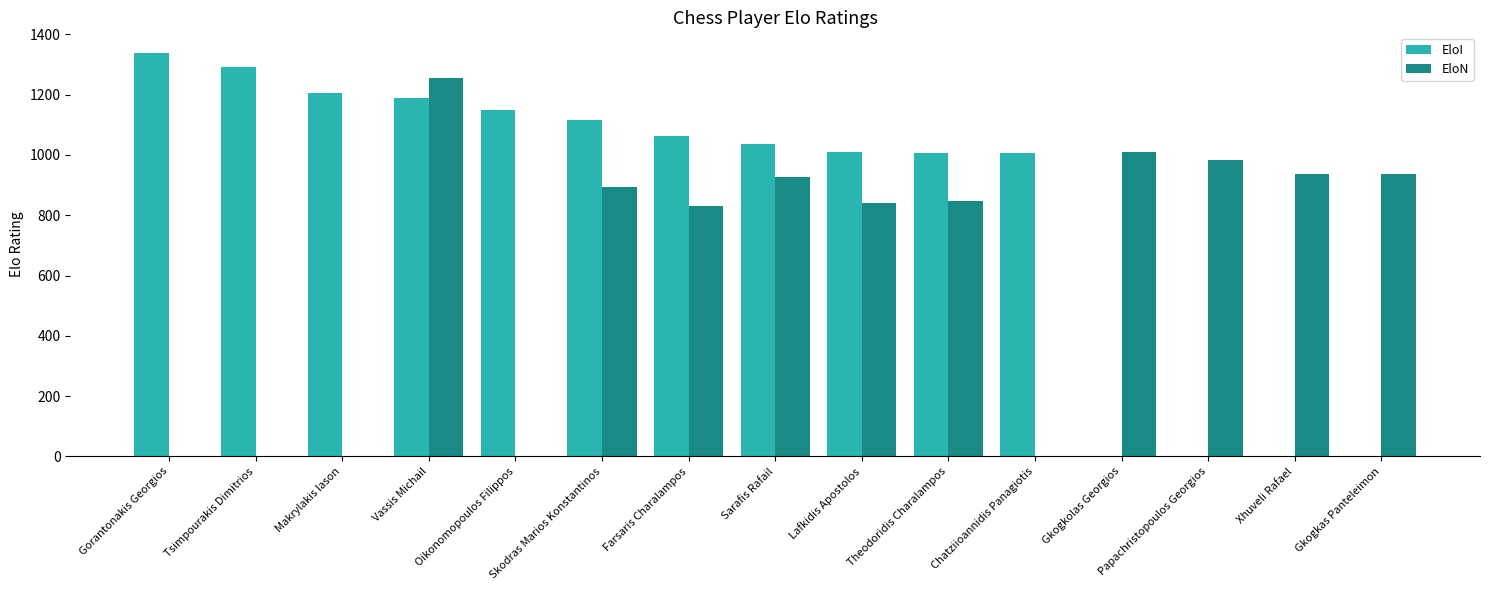

What value does the EloN series have at Vassis Michail?

1255